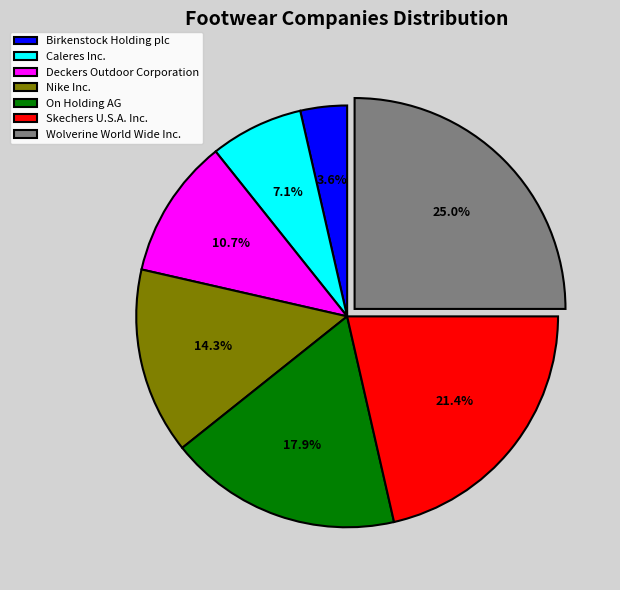

Is it true that Birkenstock Holding plc is 12% of the pie?

False